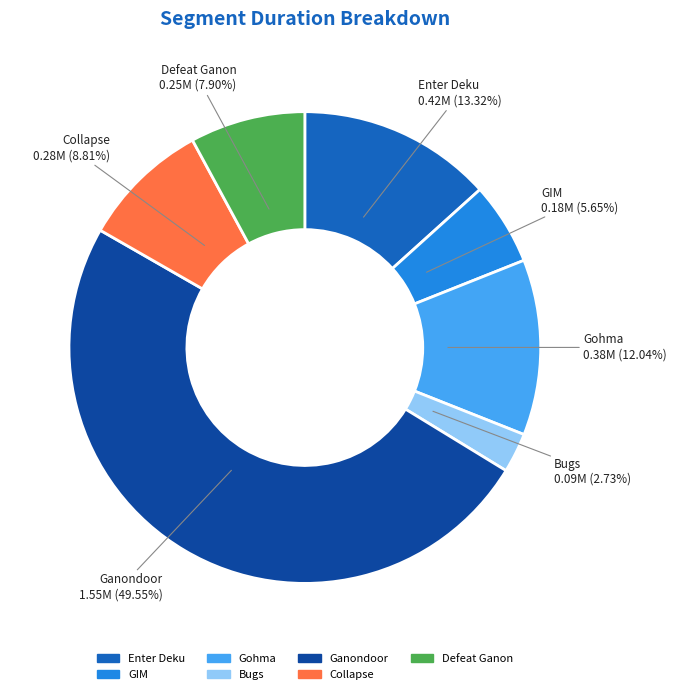

What is the smallest slice in the pie chart?

Bugs